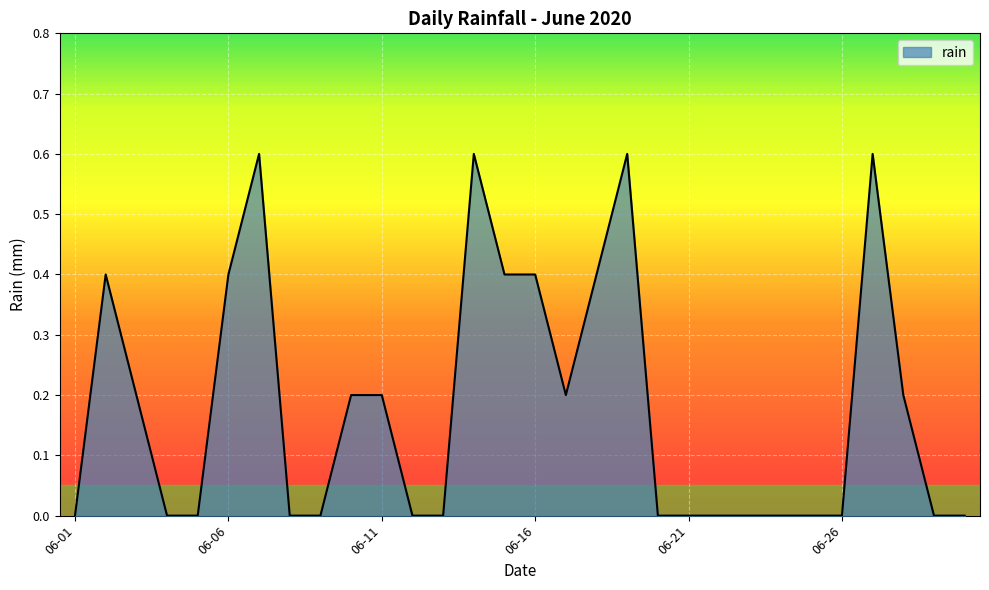

Reading left to right, list all the values displayed in this chart.

0.0	0.4	0.2	0.0	0.0	0.4	0.6	0.0	0.0	0.2	0.2	0.0	0.0	0.6	0.4	0.4	0.2	0.4	0.6	0.0	0.0	0.0	0.0	0.0	0.0	0.0	0.6	0.2	0.0	0.0